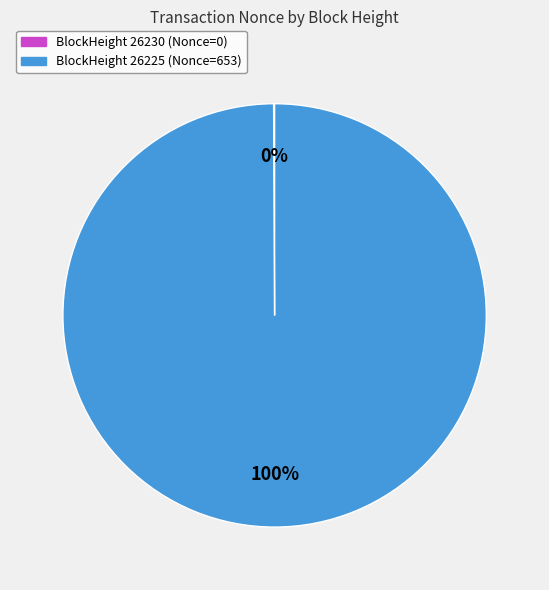

What percentage is the BlockHeight 26225 (Nonce=653) slice, to the nearest percent?

100%